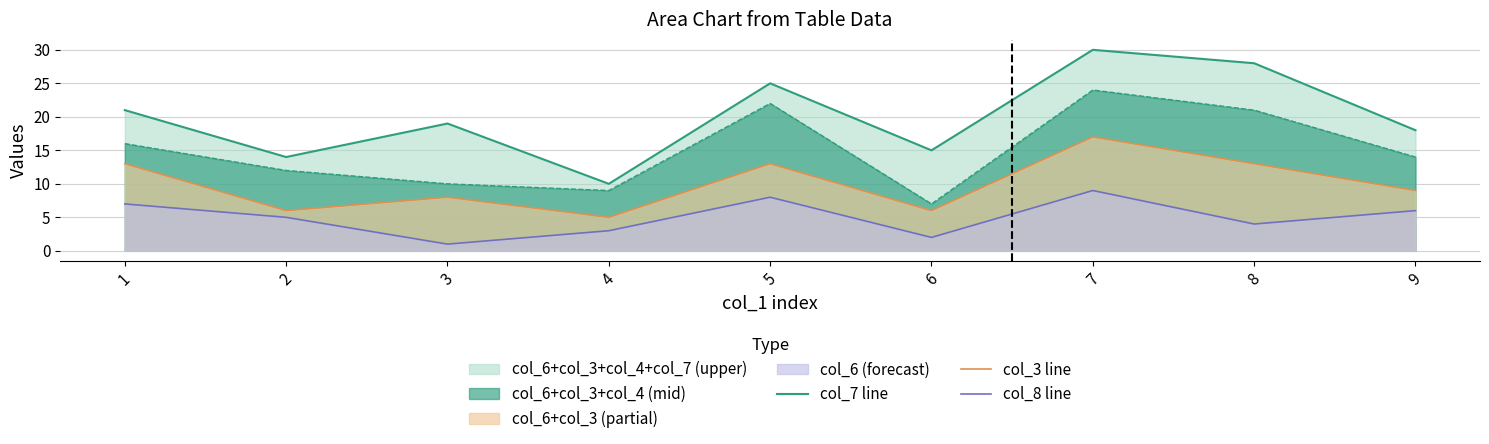

What value does the col_8 line series have at 2?

5